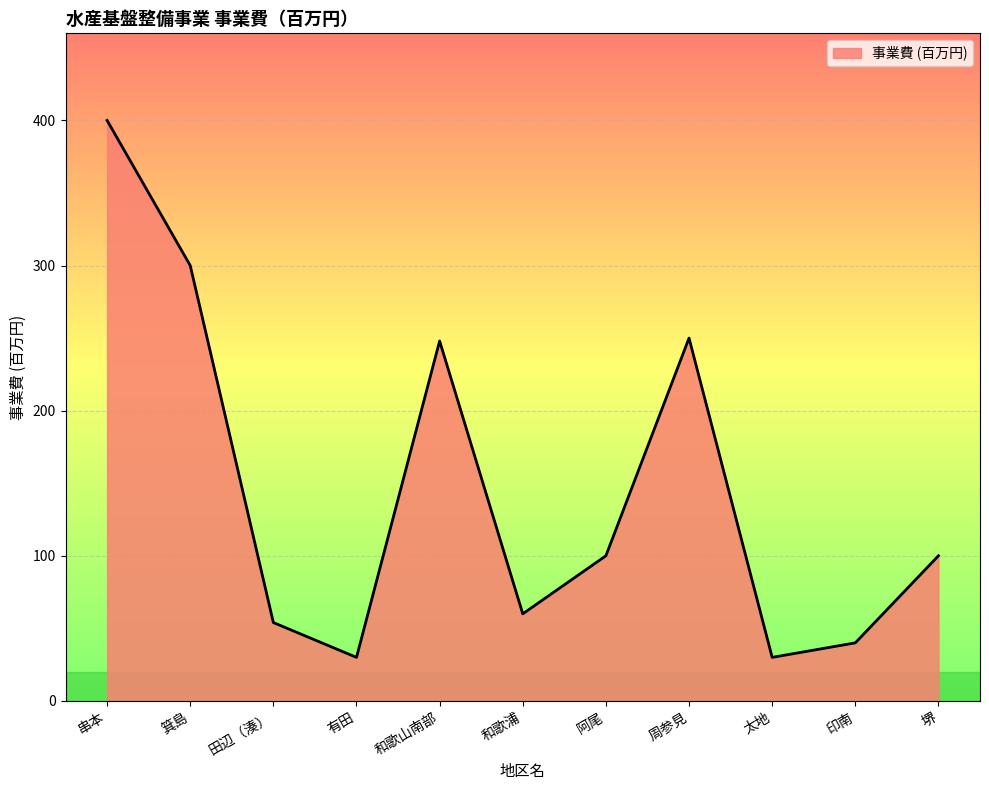

Which category has the highest value across all series?

串本